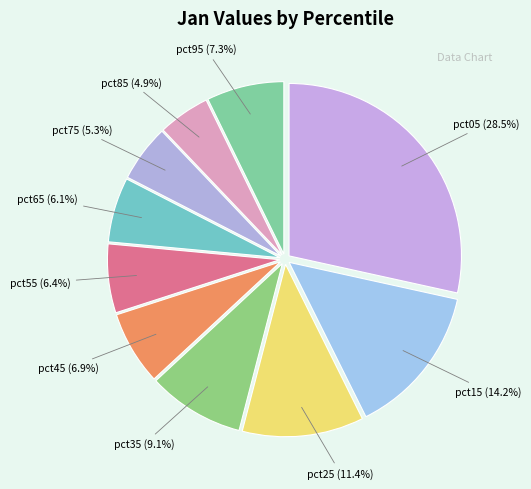

Which slice is the largest?

pct05